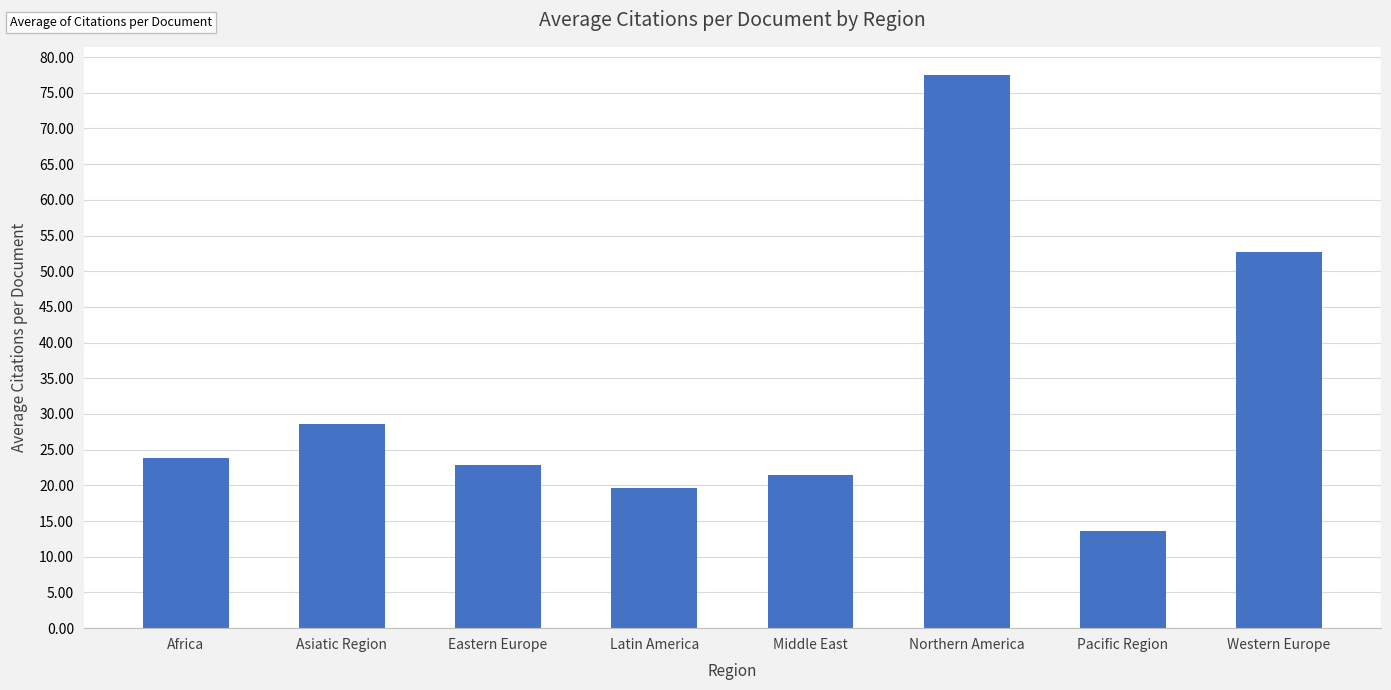

What is the change in value from Eastern Europe to Western Europe?

+29.9